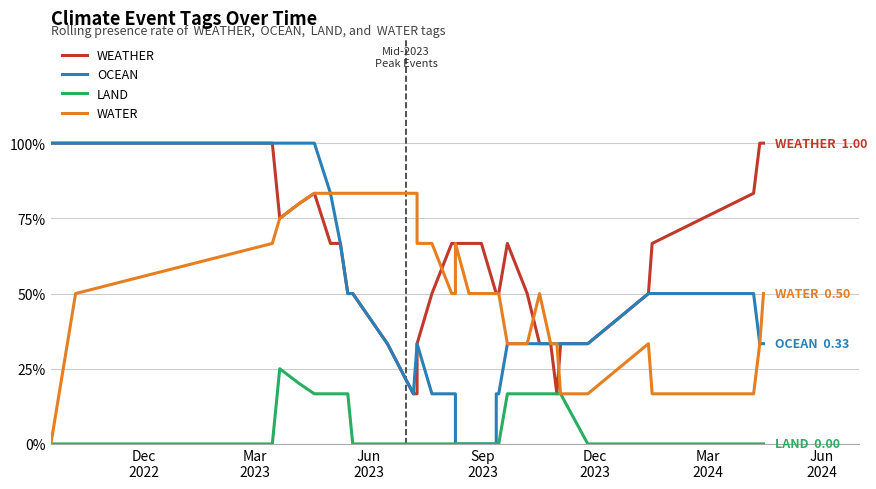

Which has a higher value, Mar
2024 or Dec
2023?

Mar
2024